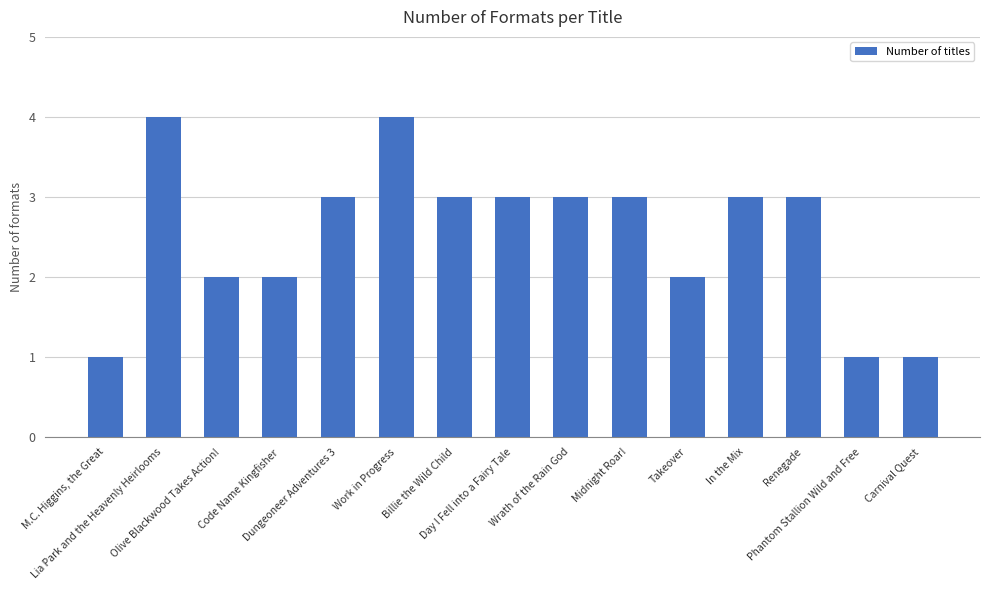

Approximately how many times larger is the value at Renegade compared to Billie the Wild Child?

1.0